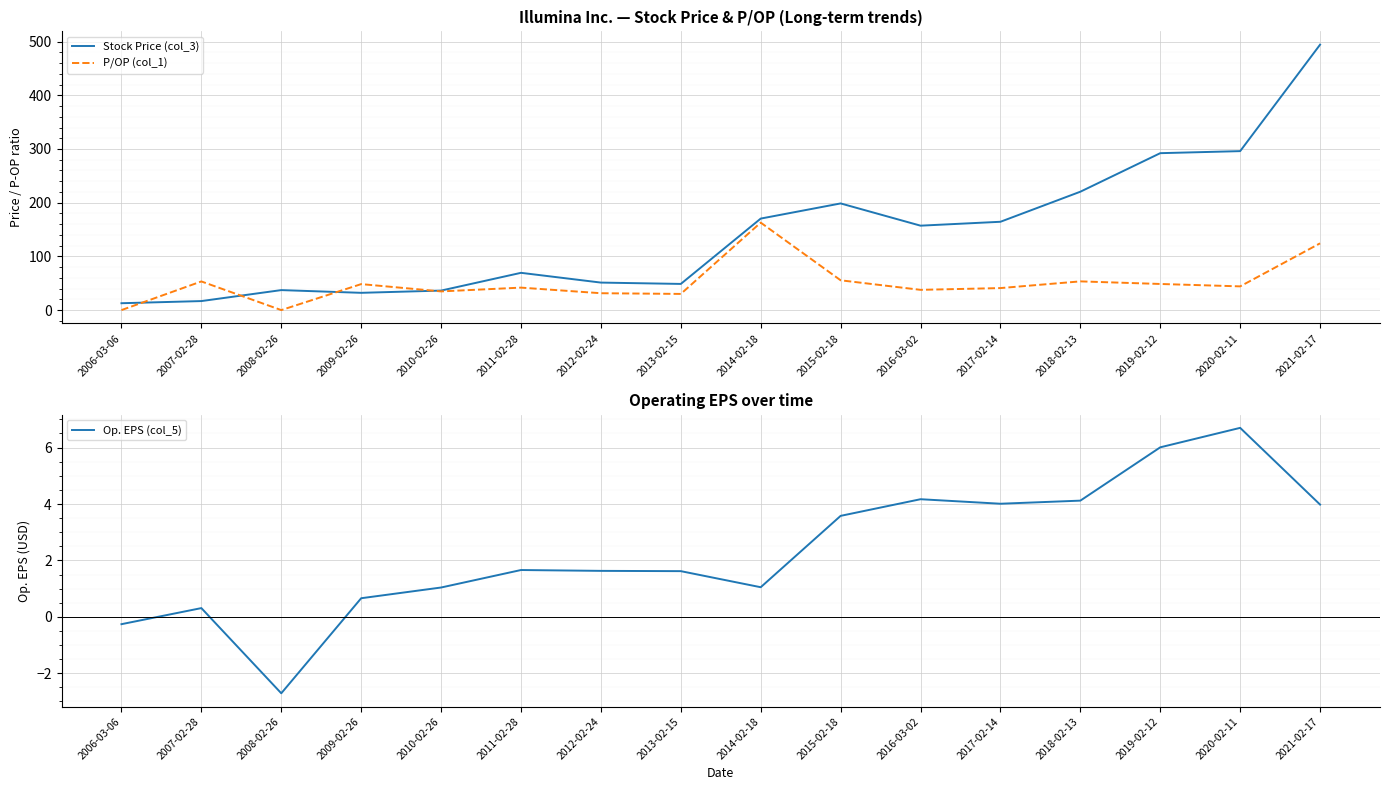

What is the value of the P/OP (col_1) point at the 14th from the left?

48.6